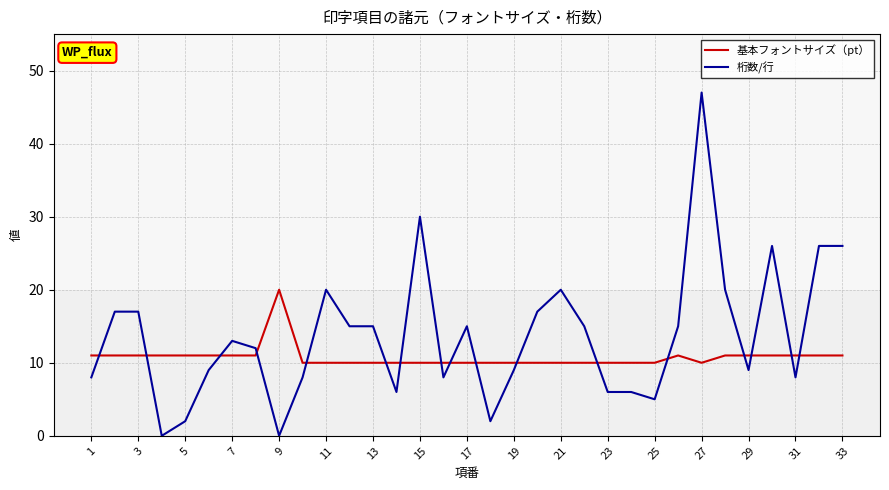

What is the difference between the maximum and minimum values in the 基本フォントサイズ（pt） series?

10